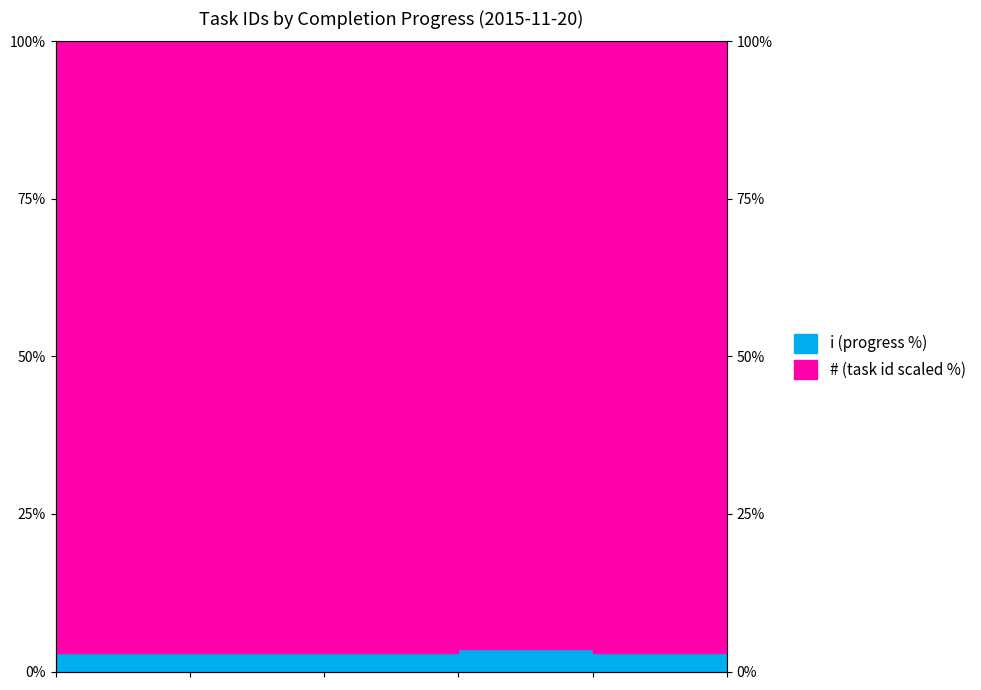

Count the values in the range 2 to 3.

5